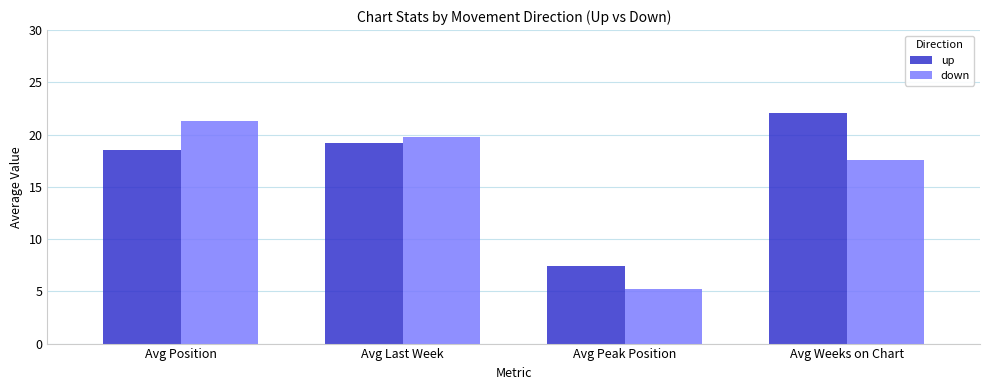

At which label is down closest to 13?

Avg Weeks on Chart